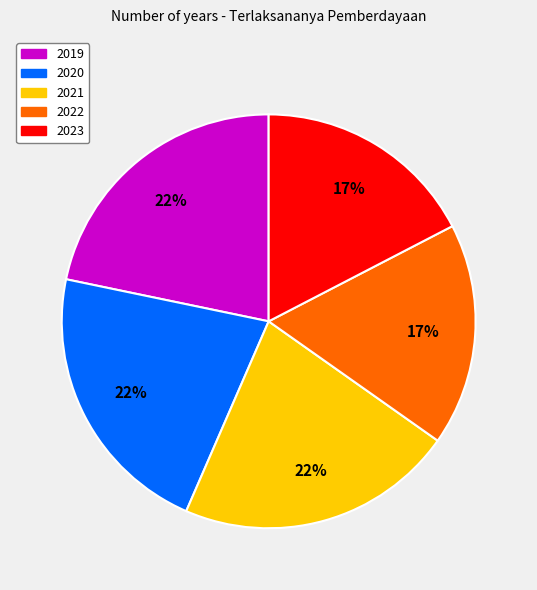

Does any single category account for the majority?

No